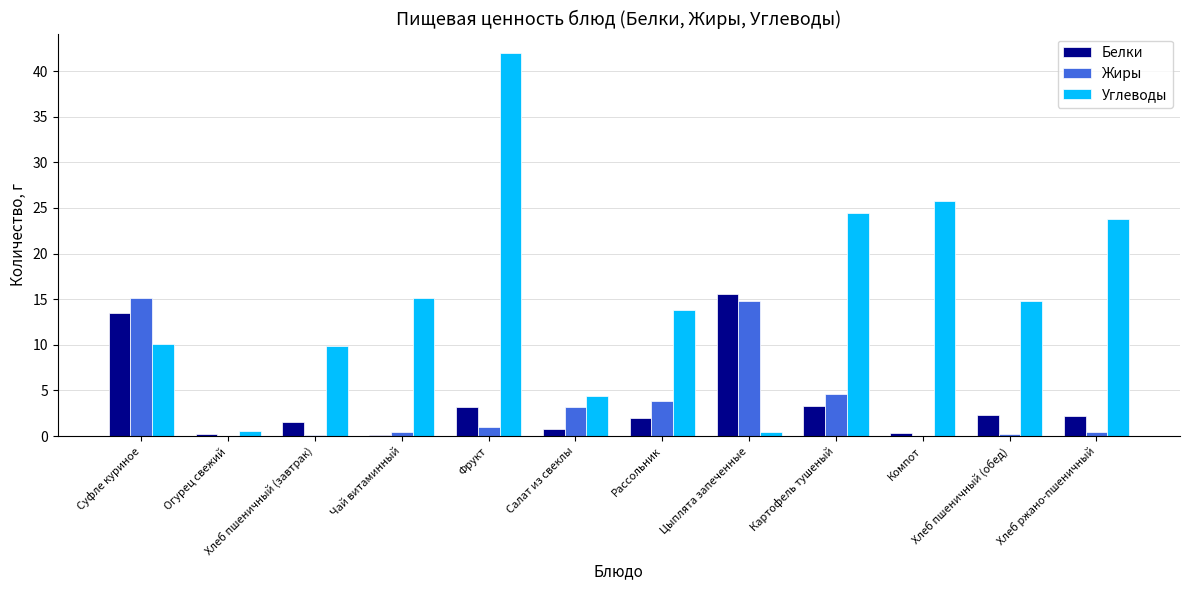

How many categories are shown in the chart?

12